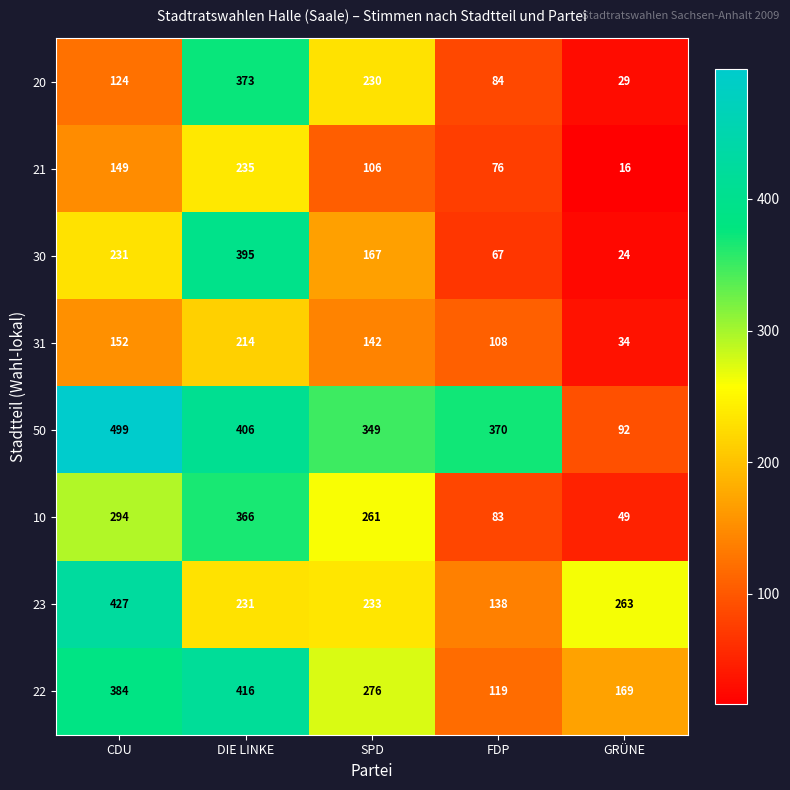

What is the sum of the 22 values at GRÜNE and DIE LINKE?

585